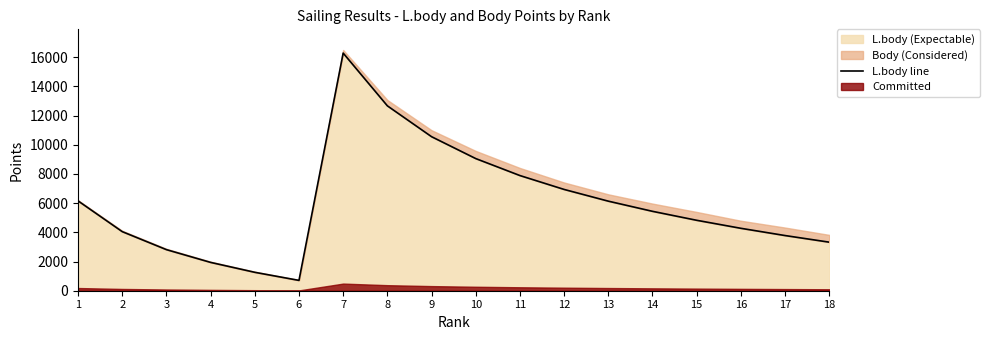

Which has a higher value, 7 or 17?

7